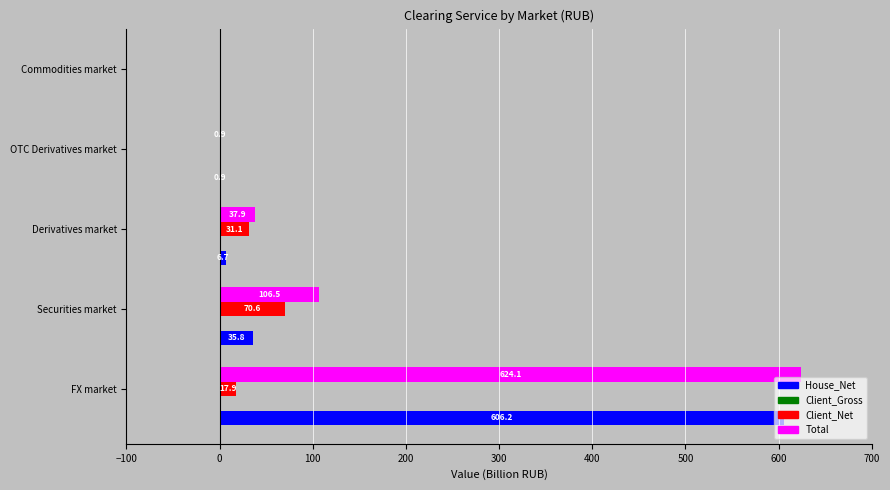

At which label is Total closest to 312?

Securities market